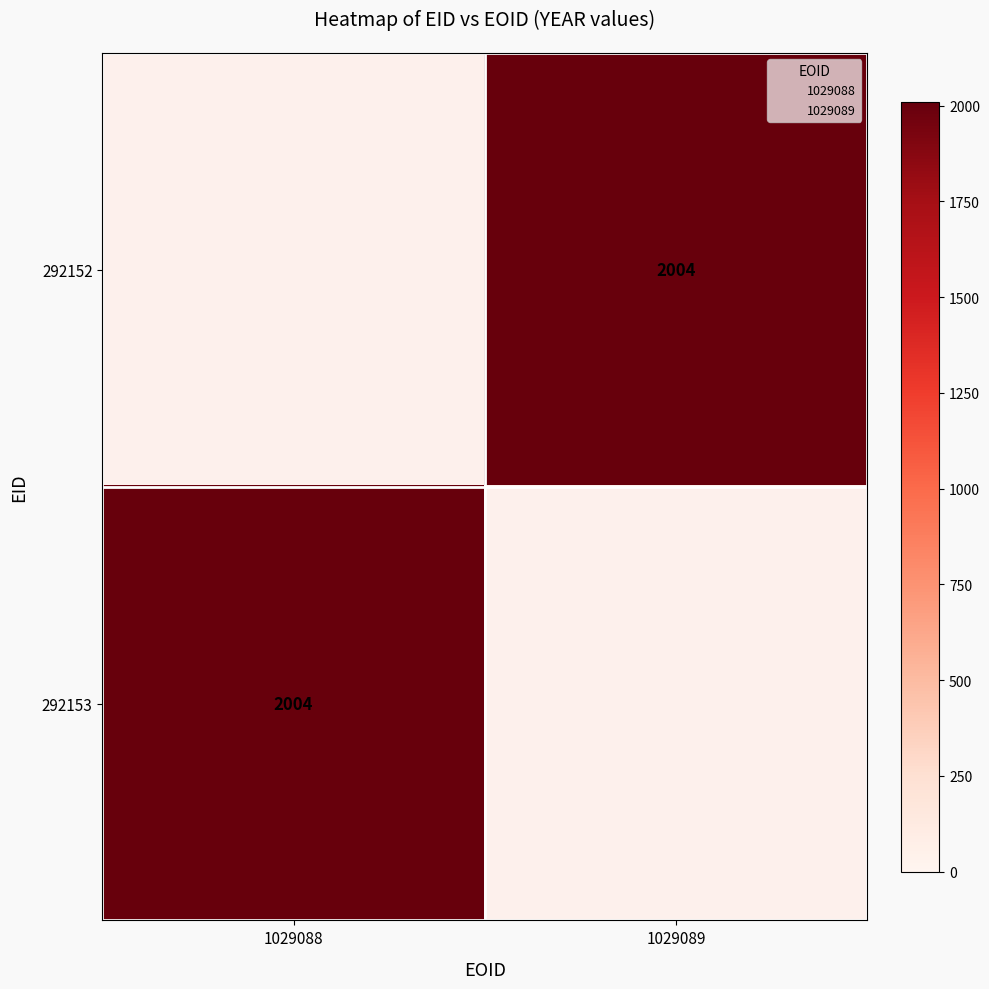

List the series in order of their peak value, lowest first.

292152, 292153